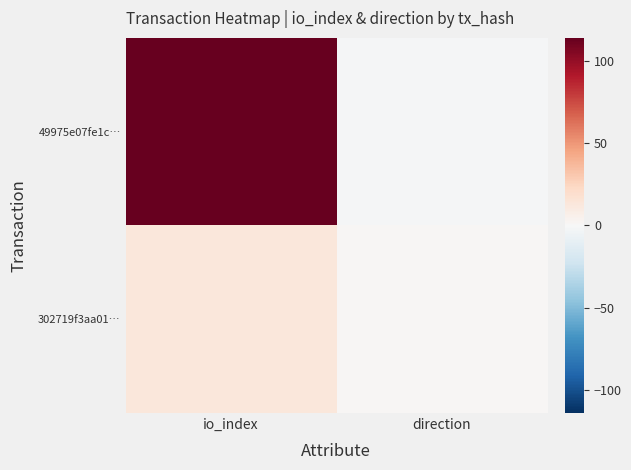

At how many categories does at least one series exceed 113?

1